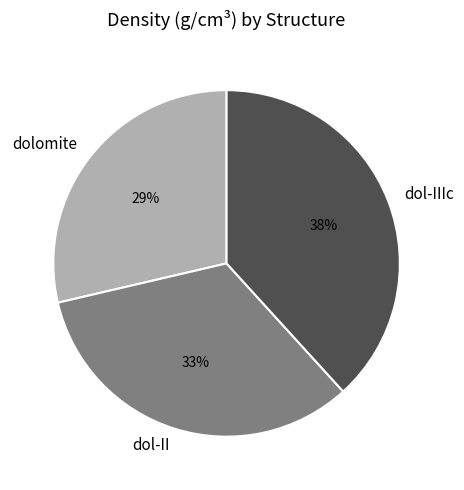

To the nearest percent, what is the average slice percentage?

33%